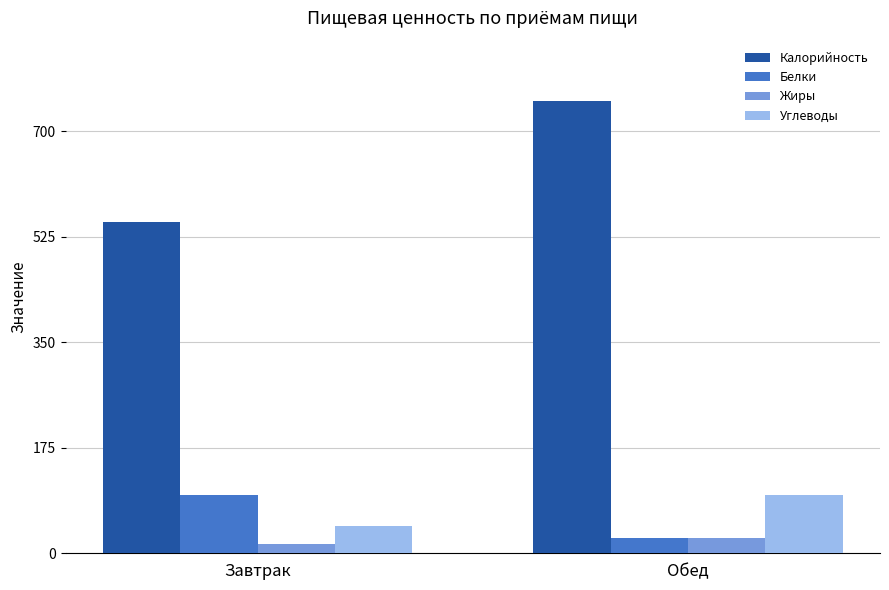

Which series has the largest total across all categories?

Калорийность